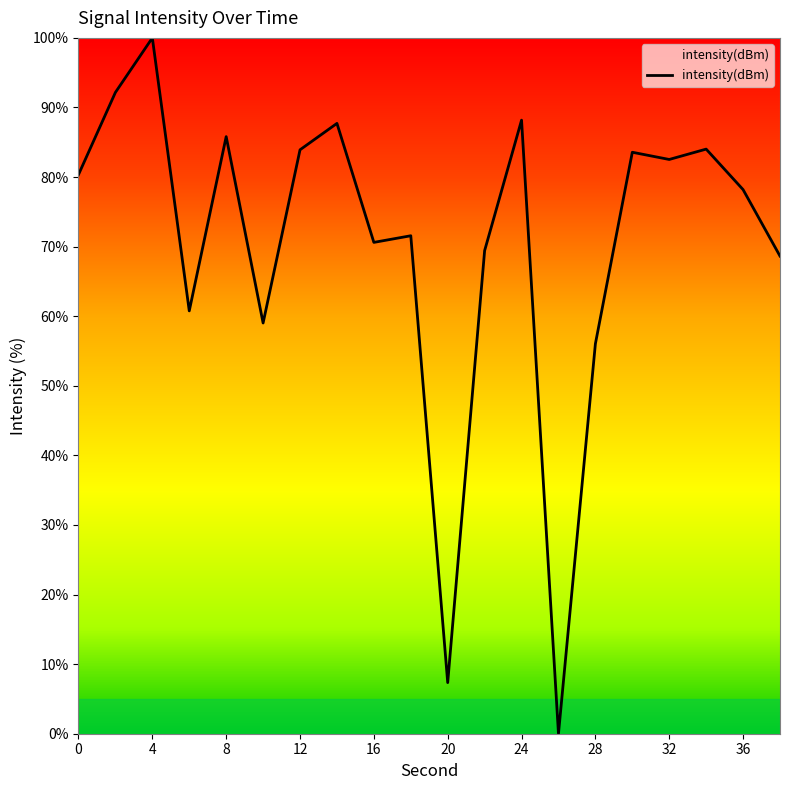

What is the difference between the maximum and minimum values?

100.0